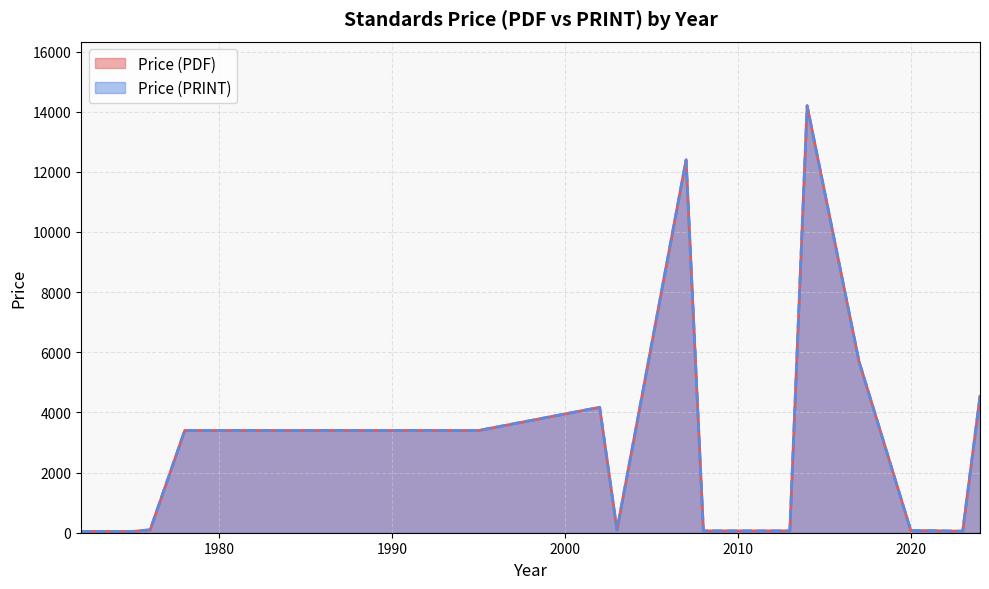

What are all the series names shown in the legend?

Price (PDF), Price (PRINT)